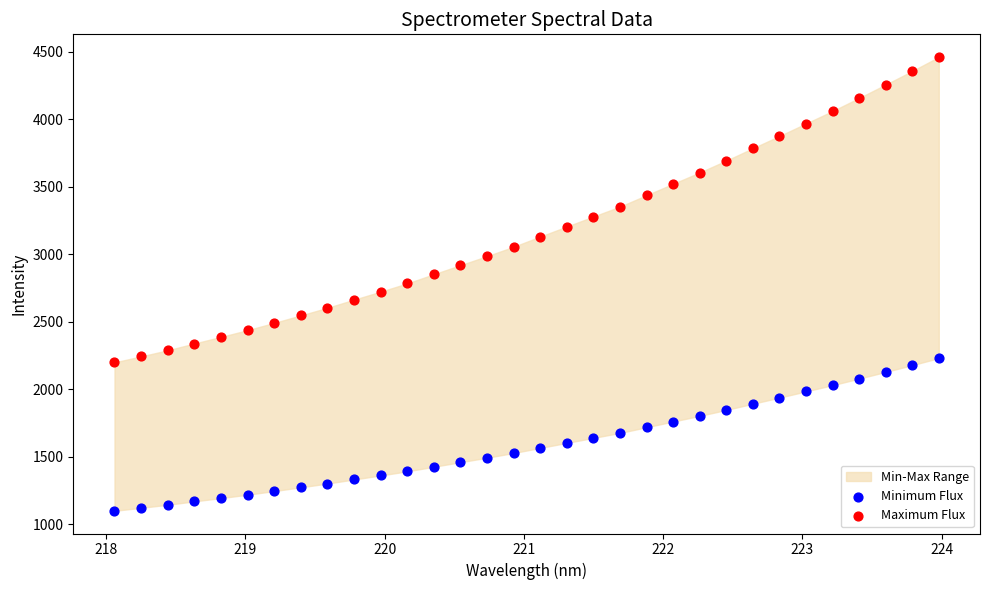

Across all data points, what is the range of X values (max minus min)?

5.9